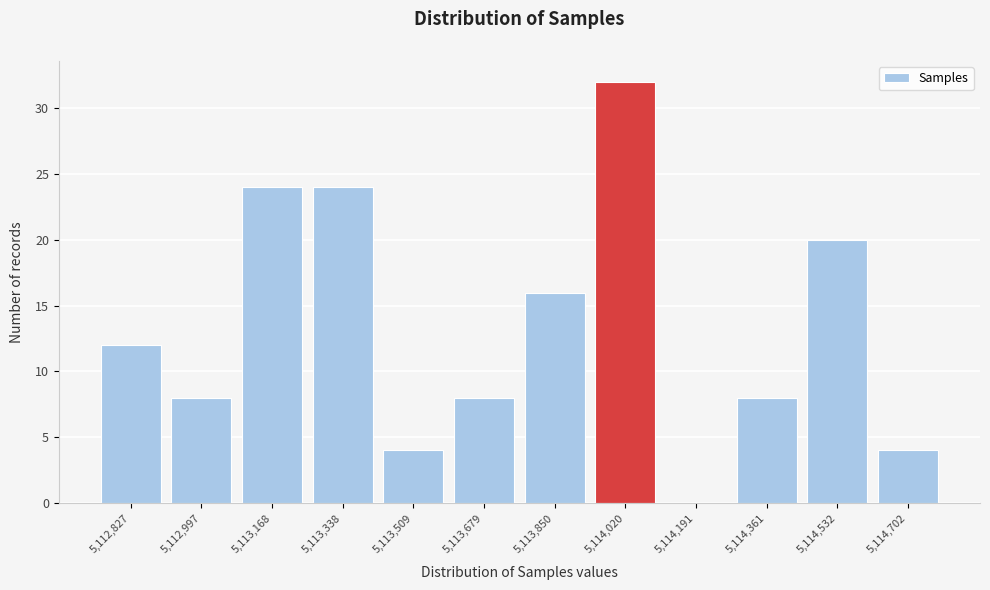

Reading left to right, transcribe this chart: for each bar, give the range it covers on the x-axis and its height. Neither the bar edges nor the heights are printed on the chart, so give them approximately, as read against the axes.

5112740 to 5112920: 12
5112920 to 5113080: 8
5113080 to 5113260: 24
5113260 to 5113420: 24
5113420 to 5113600: 4
5113600 to 5113760: 8
5113760 to 5113940: 16
5113940 to 5114100: 32
5114100 to 5114280: 0
5114280 to 5114440: 8
5114440 to 5114620: 20
5114620 to 5114780: 4